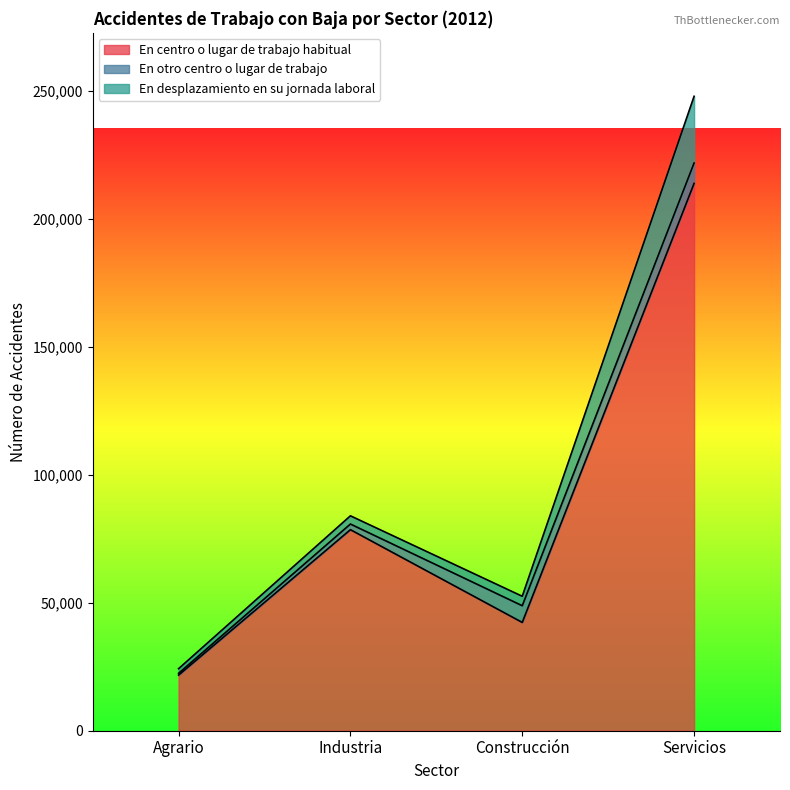

Is the value of En centro o lugar de trabajo habitual at Industria greater than the value of En otro centro o lugar de trabajo at Agrario?

Yes